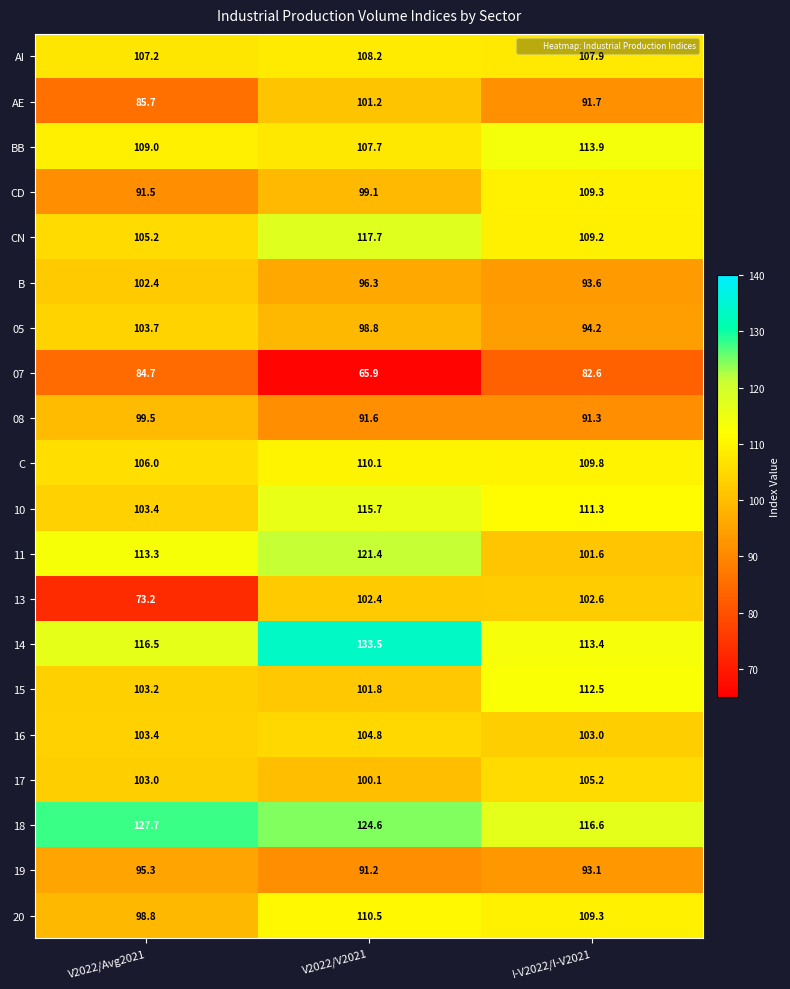

What is the sum of all 10 values?

330.4